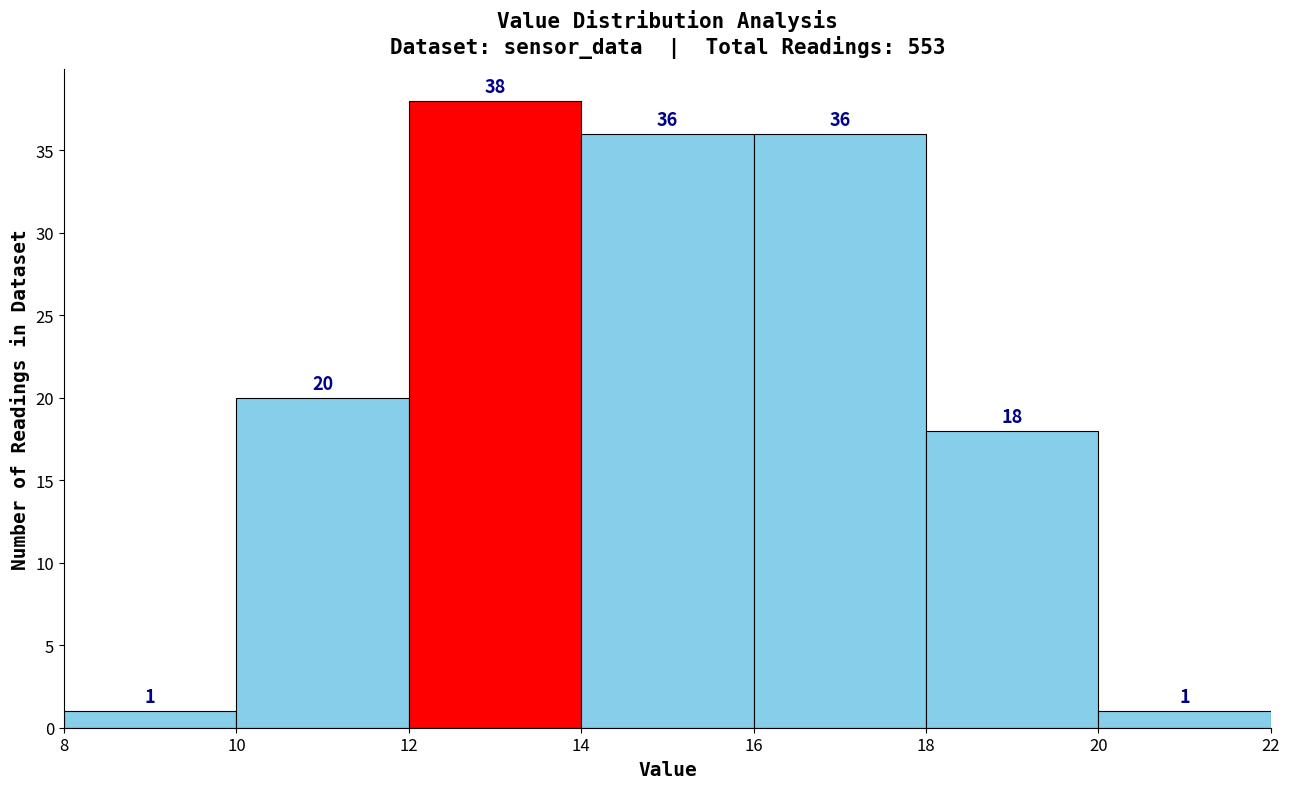

Reading left to right, list every bar in this chart as the range it spans on the x-axis followed by its height.

8 to 10: 1
10 to 12: 20
12 to 14: 38
14 to 16: 36
16 to 18: 36
18 to 20: 18
20 to 22: 1